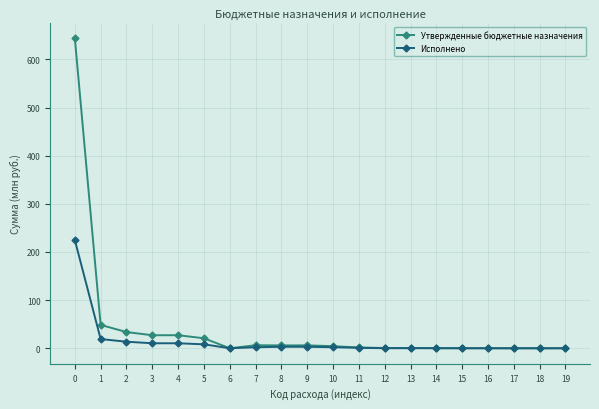

How many lines are shown in the chart?

2